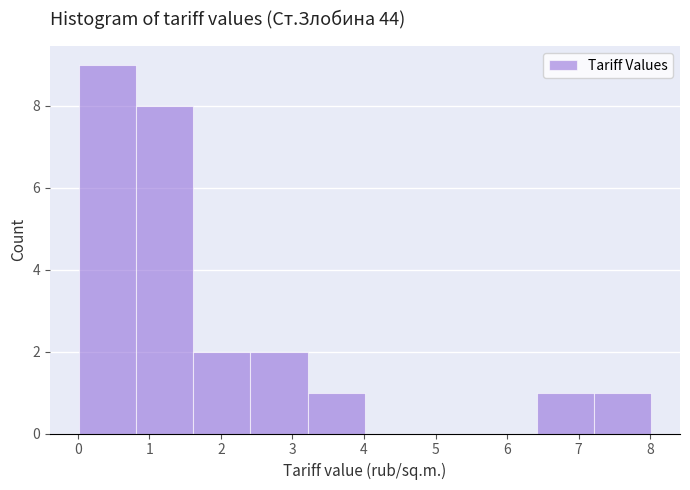

Reading left to right, transcribe this chart: for each bar, give the range it covers on the x-axis and its height. Neither the bar edges nor the heights are printed on the chart, so give them approximately, as read against the axes.

0.0 to 0.8: 9
0.8 to 1.6: 8
1.6 to 2.4: 2
2.4 to 3.2: 2
3.2 to 4.0: 1
4.0 to 4.8: 0
4.8 to 5.6: 0
5.6 to 6.4: 0
6.4 to 7.2: 1
7.2 to 8.0: 1